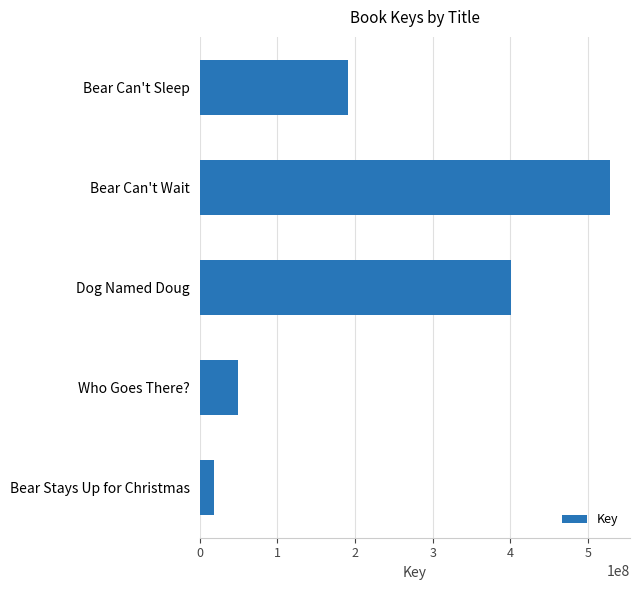

Rank the categories by value from highest to lowest.

Bear Can't Wait, Dog Named Doug, Bear Can't Sleep, Who Goes There?, Bear Stays Up for Christmas